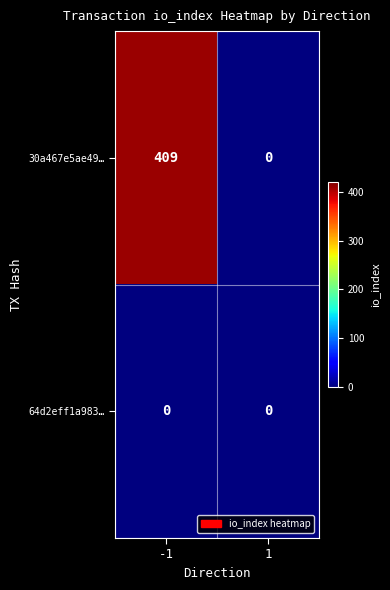

What is the sum of the 30a467e5ae49… values at -1 and 1?

409